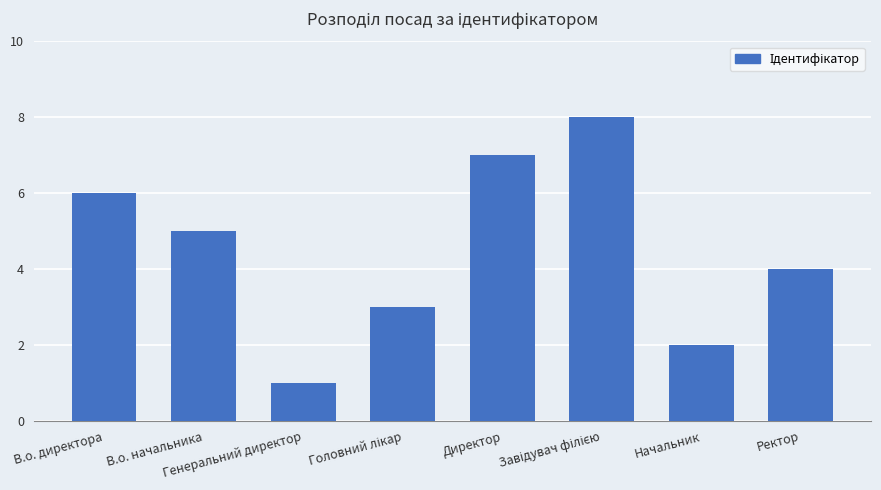

What is the difference between the maximum and minimum values?

7